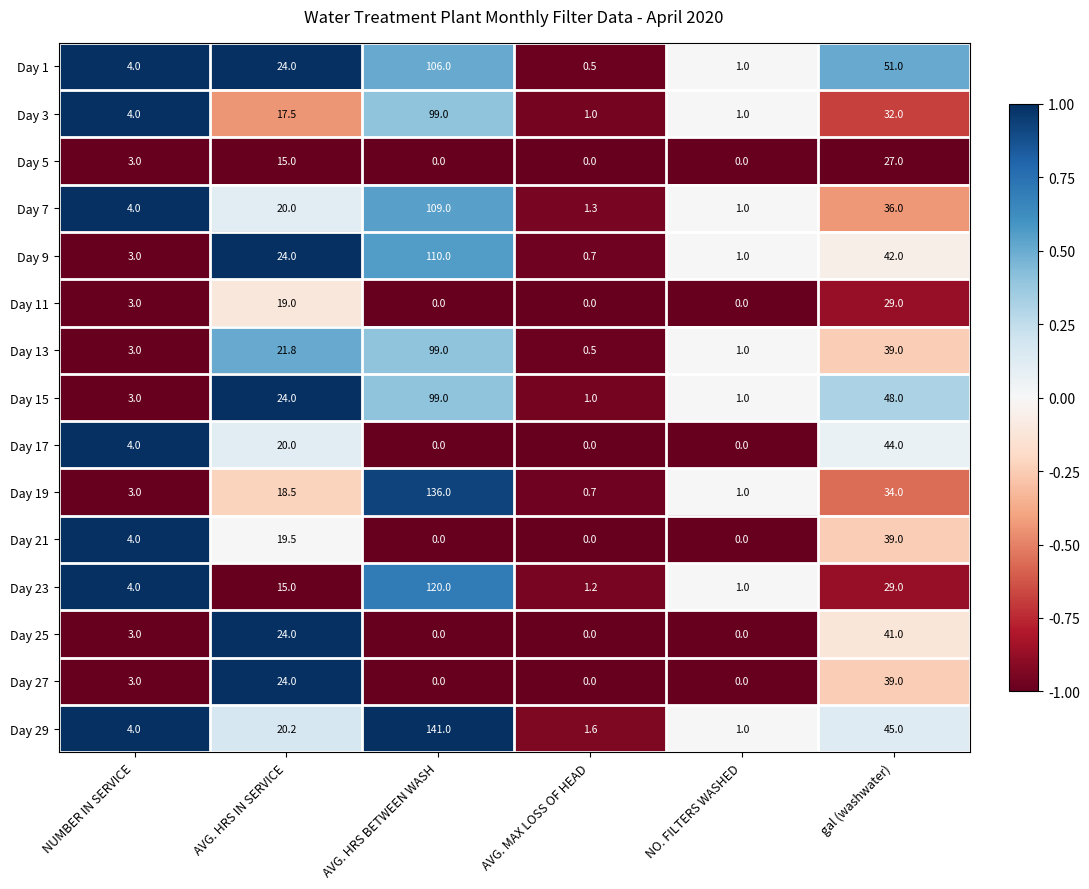

At which label does Day 9 reach its peak?

AVG. HRS BETWEEN WASH